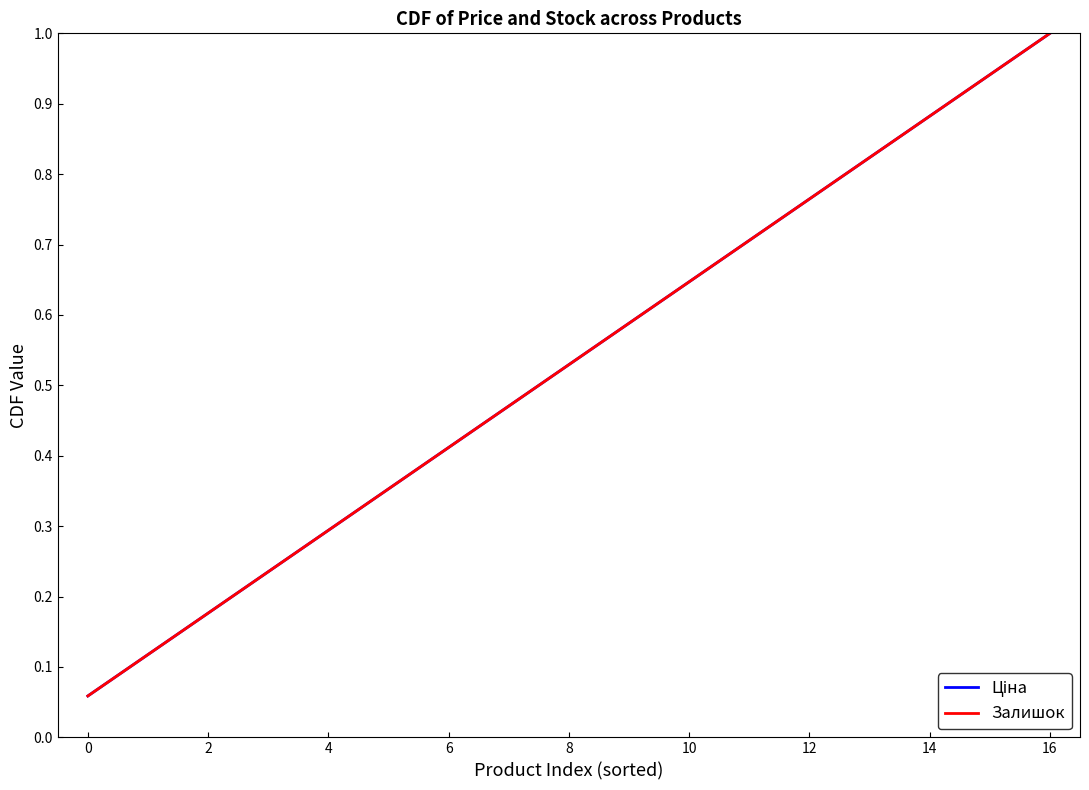

Does the chart have visible grid lines?

No